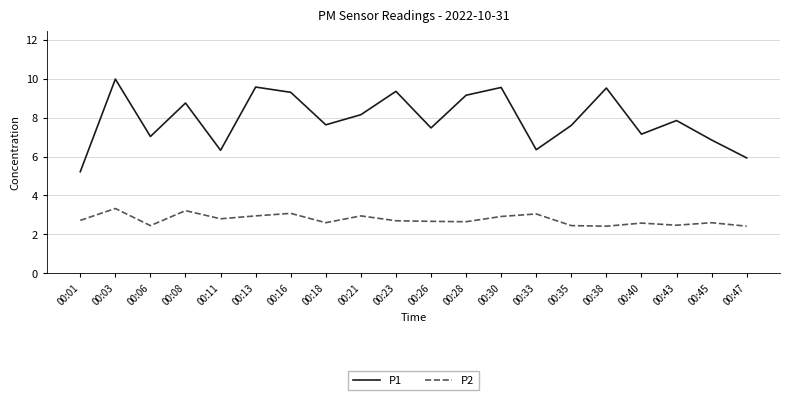

What is the sum of all P2 values?

55.0